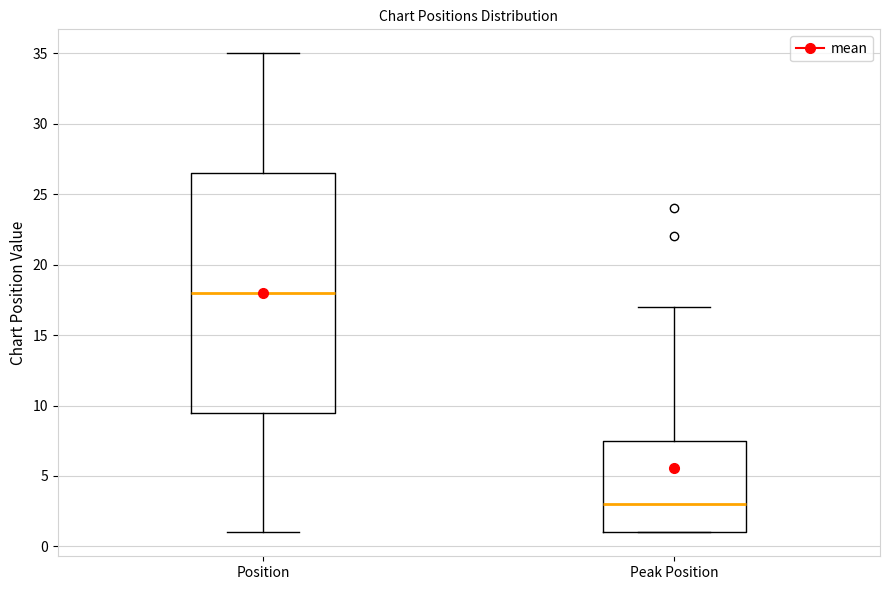

Reading left to right, read every box against the y-axis: the position of its median line, the range the box covers, and the ends of its whiskers. The values are not printed on the chart, so give them approximately, as read against the axis.

Position: median 18.0, box 9.5 to 26.5, whiskers 1.0 to 35.0
Peak Position: median 3.0, box 1.0 to 7.5, whiskers 1.0 to 17.0